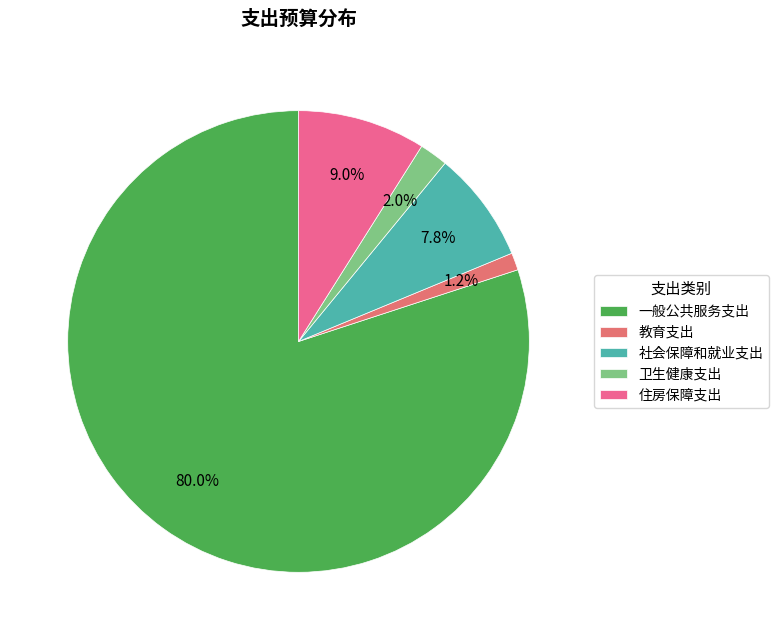

Is there any slice that represents more than half of the pie?

Yes